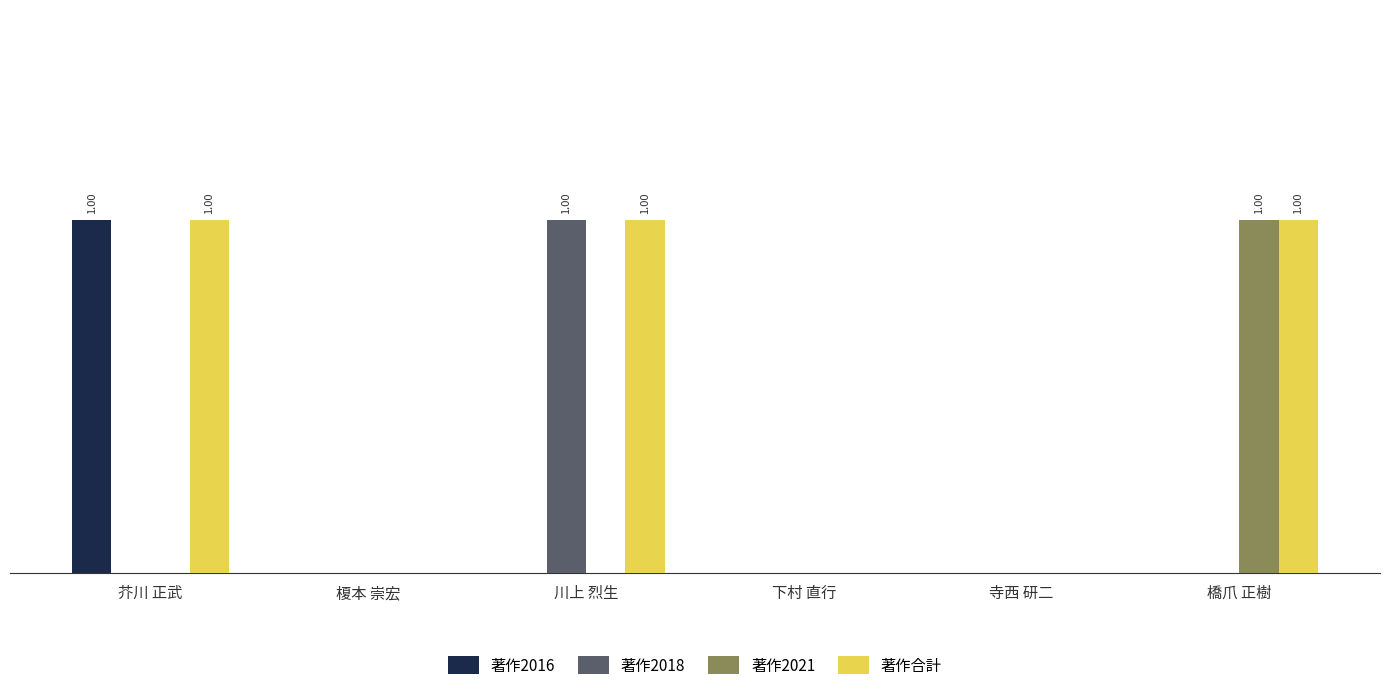

Which series has the largest total across all categories?

著作合計